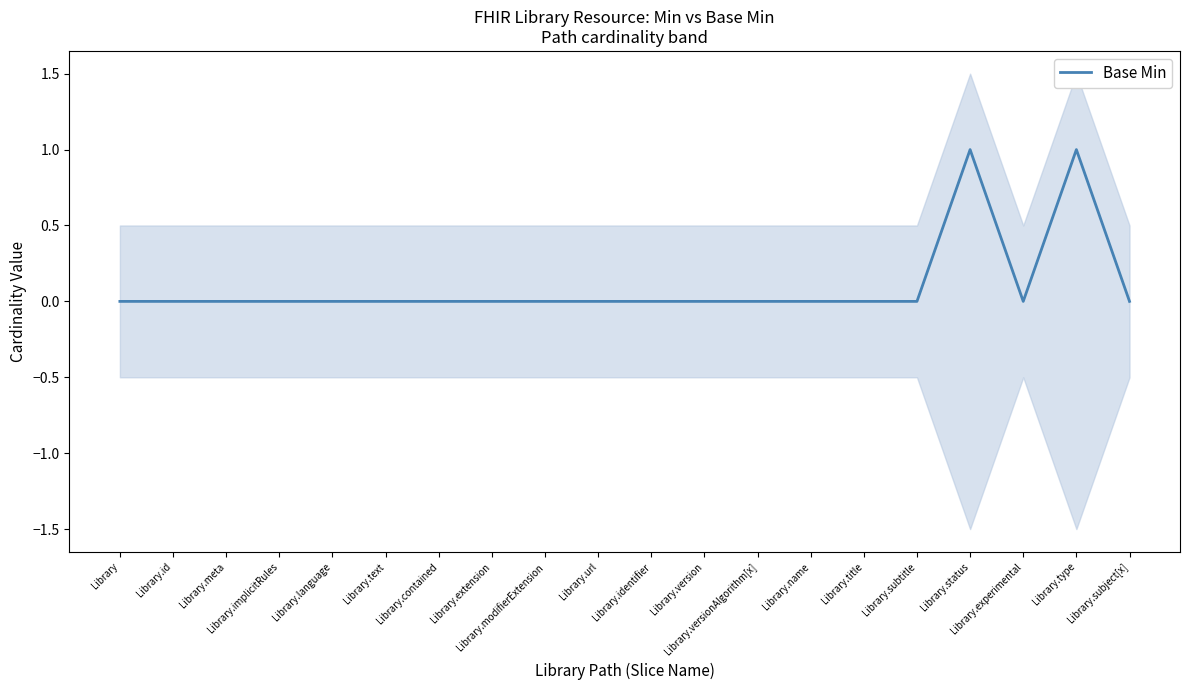

List the labels in order of value, smallest first.

Library, Library.id, Library.meta, Library.implicitRules, Library.language, Library.text, Library.contained, Library.extension, Library.modifierExtension, Library.url, Library.identifier, Library.version, Library.versionAlgorithm[x], Library.name, Library.title, Library.subtitle, Library.experimental, Library.subject[x], Library.status, Library.type